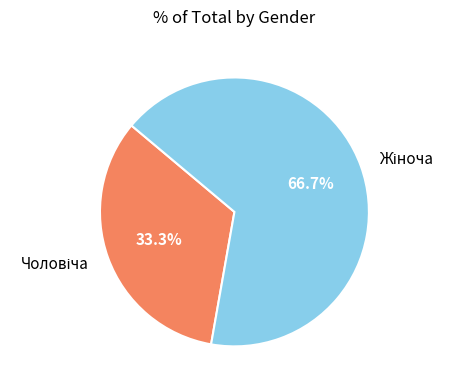

Does any single category account for the majority?

Yes